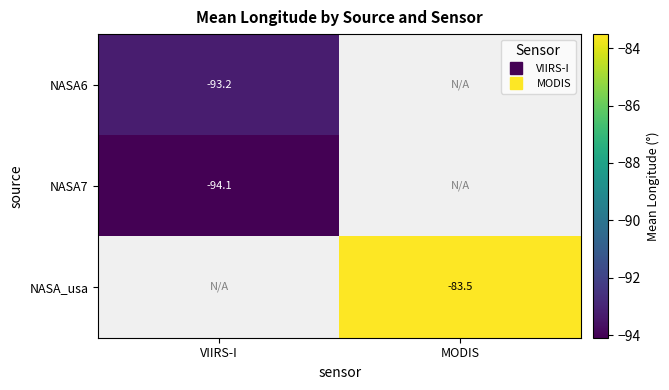

How many negative values does the NASA7 series have?

1